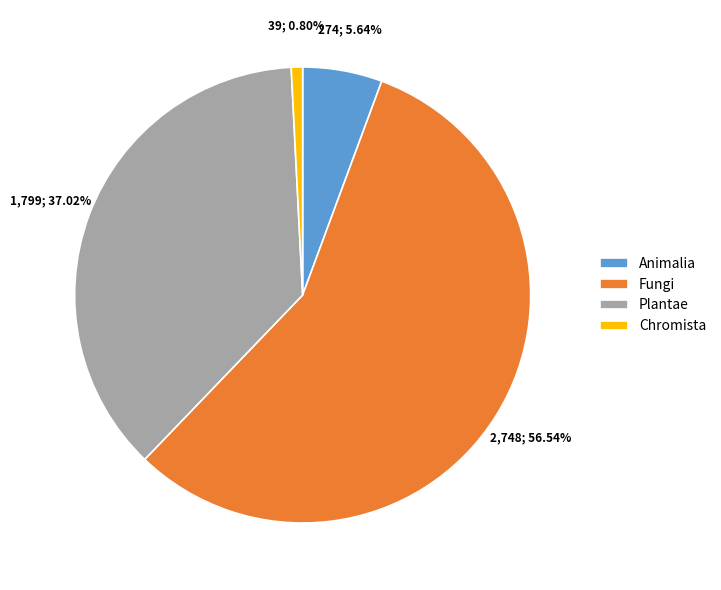

What is the ratio of the value at Animalia to the value at Chromista?

7.0